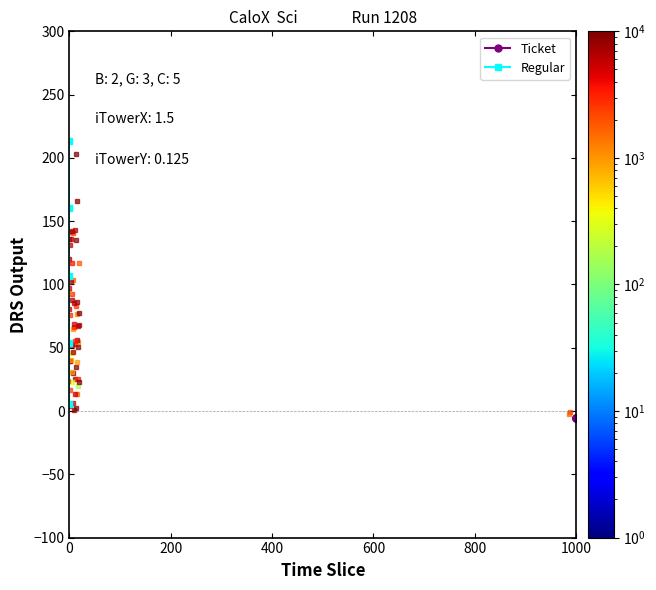

Which has a higher value, 1000 or 1000?

1000